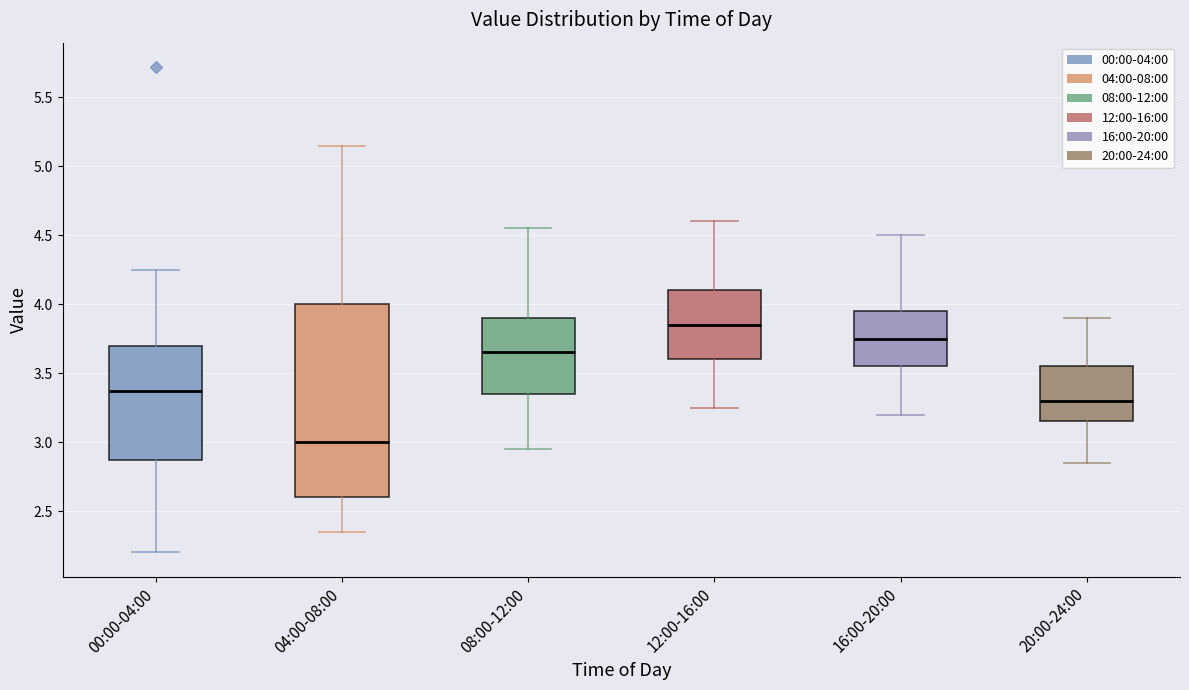

Reading left to right, read every box against the y-axis: the position of its median line, the range the box covers, and the ends of its whiskers. The values are not printed on the chart, so give them approximately, as read against the axis.

00:00-04:00: median 3.35, box 2.85 to 3.70, whiskers 2.20 to 4.25
04:00-08:00: median 3.00, box 2.60 to 4.00, whiskers 2.35 to 5.15
08:00-12:00: median 3.65, box 3.35 to 3.90, whiskers 2.95 to 4.55
12:00-16:00: median 3.85, box 3.60 to 4.10, whiskers 3.25 to 4.60
16:00-20:00: median 3.75, box 3.55 to 3.95, whiskers 3.20 to 4.50
20:00-24:00: median 3.30, box 3.15 to 3.55, whiskers 2.85 to 3.90